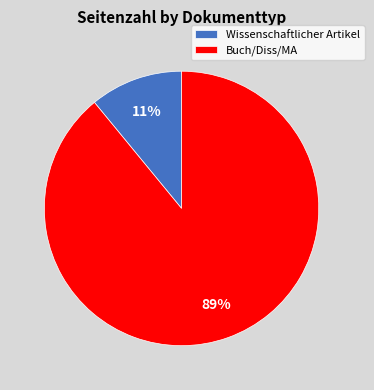

To the nearest percent, what percentage of the pie is Wissenschaftlicher Artikel?

11%